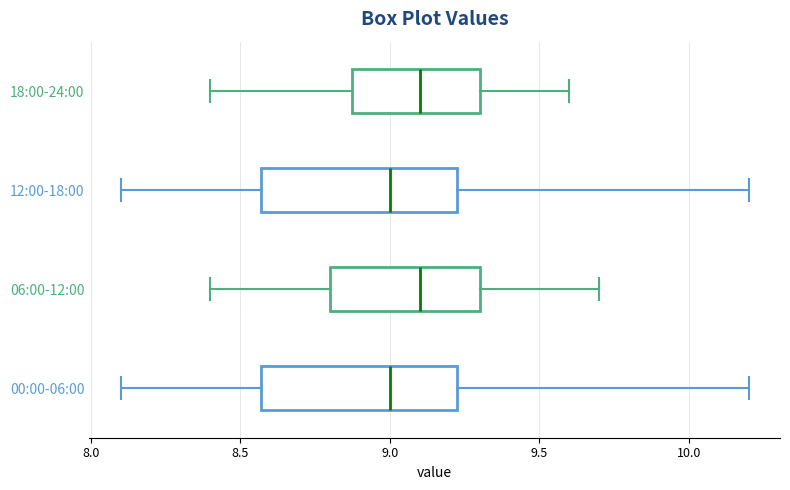

Reading bottom to top, read every box against the x-axis: the position of its median line, the range the box covers, and the ends of its whiskers. The values are not printed on the chart, so give them approximately, as read against the axis.

00:00-06:00: median 9.00, box 8.55 to 9.25, whiskers 8.10 to 10.20
06:00-12:00: median 9.10, box 8.80 to 9.30, whiskers 8.40 to 9.70
12:00-18:00: median 9.00, box 8.55 to 9.25, whiskers 8.10 to 10.20
18:00-24:00: median 9.10, box 8.90 to 9.30, whiskers 8.40 to 9.60